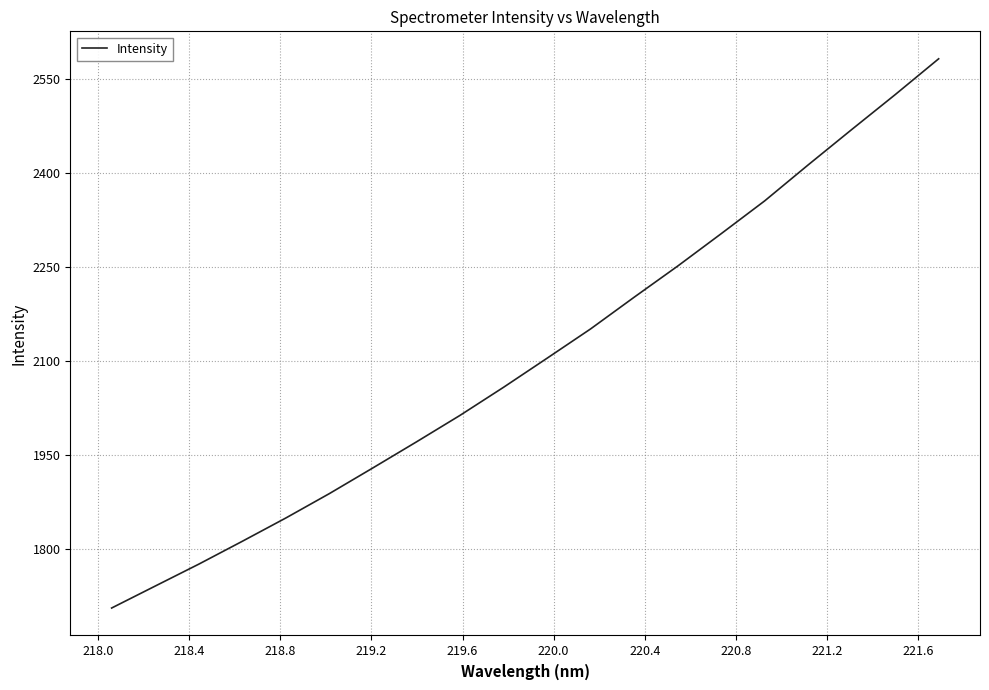

Count the number of categories in the chart.

20